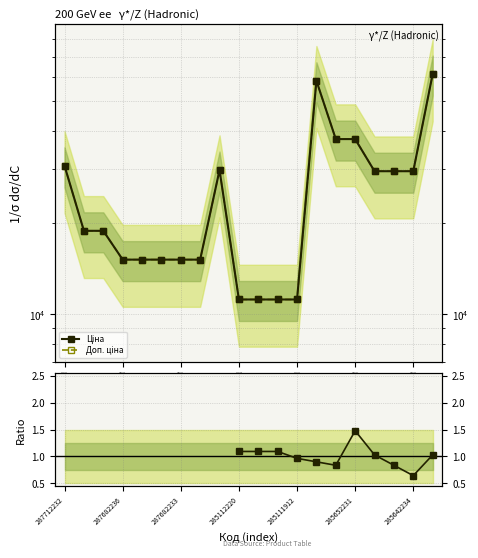

True or false: Ціна and Залишок ratio intersect in this chart.

False